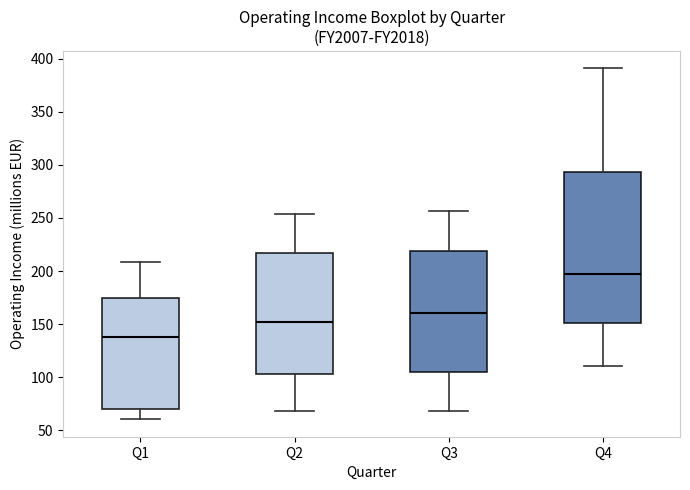

Reading left to right, transcribe this box plot: for each box, give where its median line is, the range the box spans, and where its two whiskers end, as read against the y-axis. The values are not printed on the chart, so give them approximately, as read against the axis.

Q1: median 135, box 70 to 175, whiskers 60 to 210
Q2: median 150, box 105 to 215, whiskers 70 to 255
Q3: median 160, box 105 to 220, whiskers 70 to 255
Q4: median 195, box 150 to 295, whiskers 110 to 390